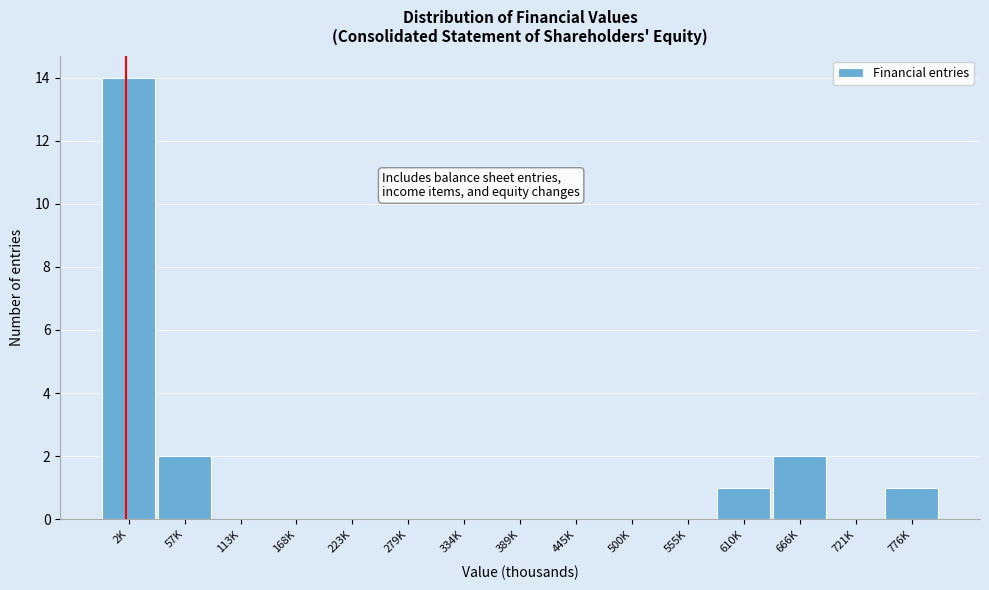

Reading left to right, transcribe all the data shown in this chart.

2K=14	57K=2	113K=0	168K=0	223K=0	279K=0	334K=0	389K=0	445K=0	500K=0	555K=0	610K=1	666K=2	721K=0	776K=1